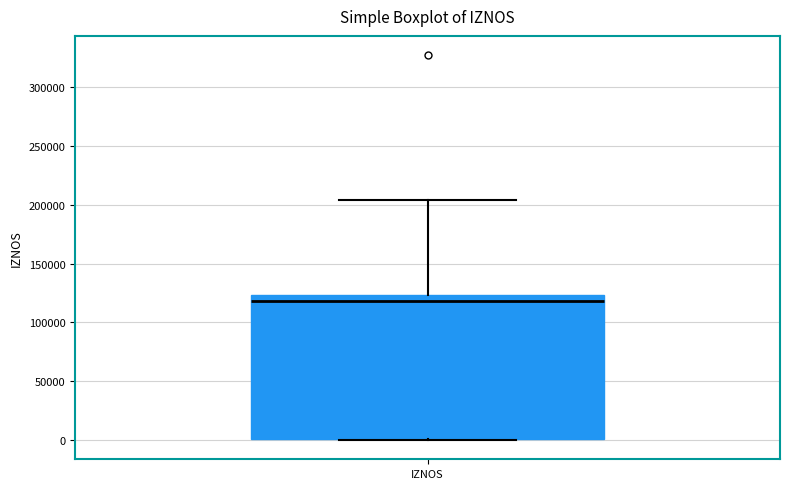

Where does the upper whisker of the box for IZNOS end on the y-axis? The values are not printed on the chart, so give them approximately, as read against the axis.

205000